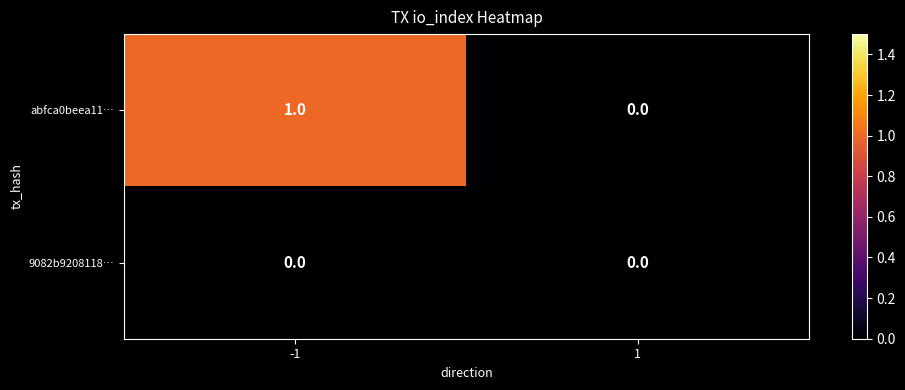

What is the total value across all series at -1?

1